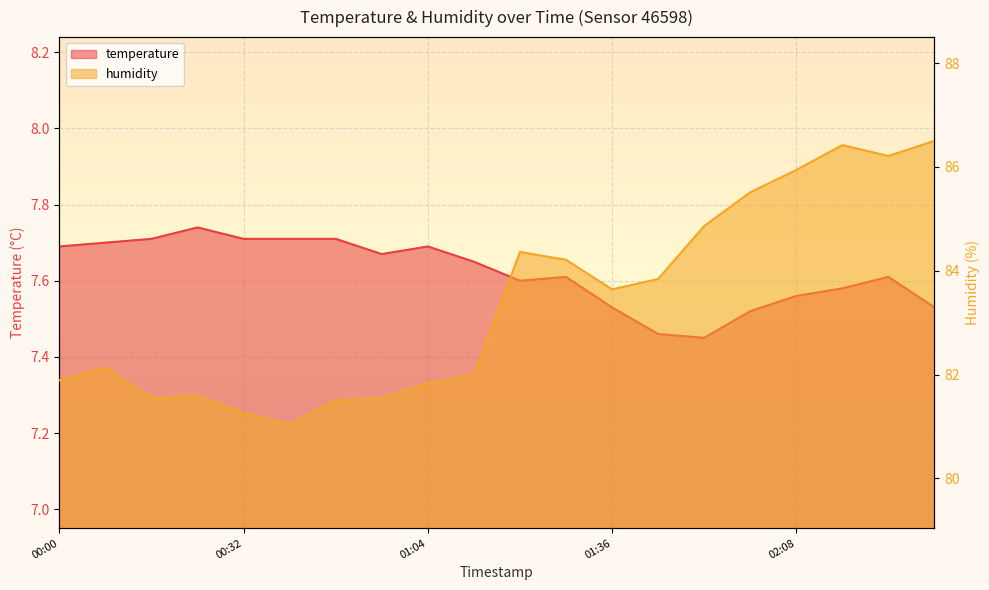

What is the sum of the temperature values at 00:40 and 02:32?

15.2